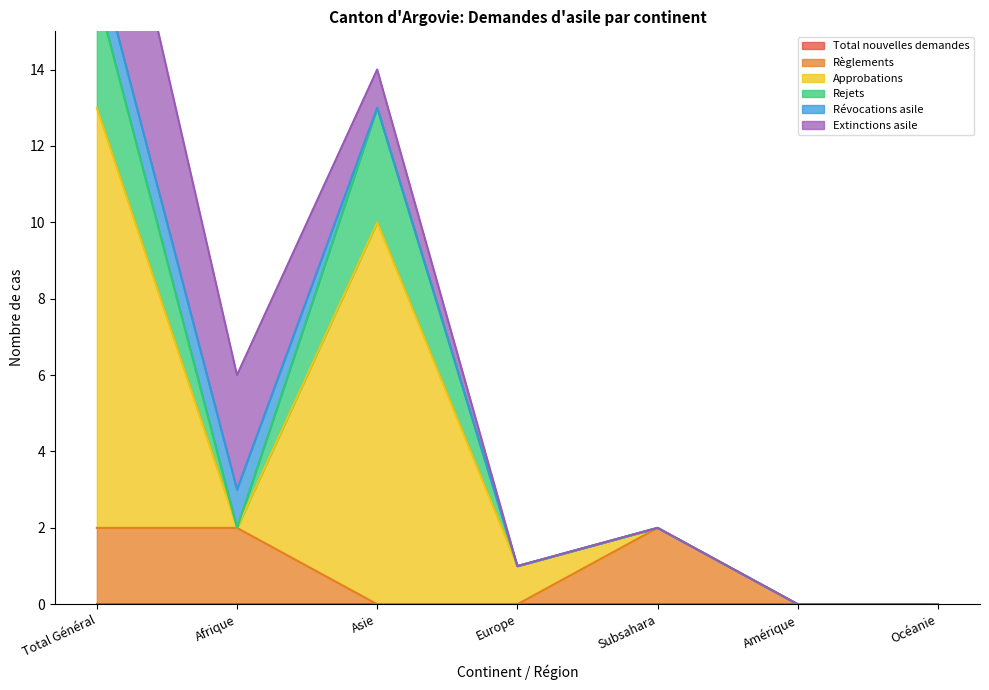

How many positive values does the Approbations series have?

3